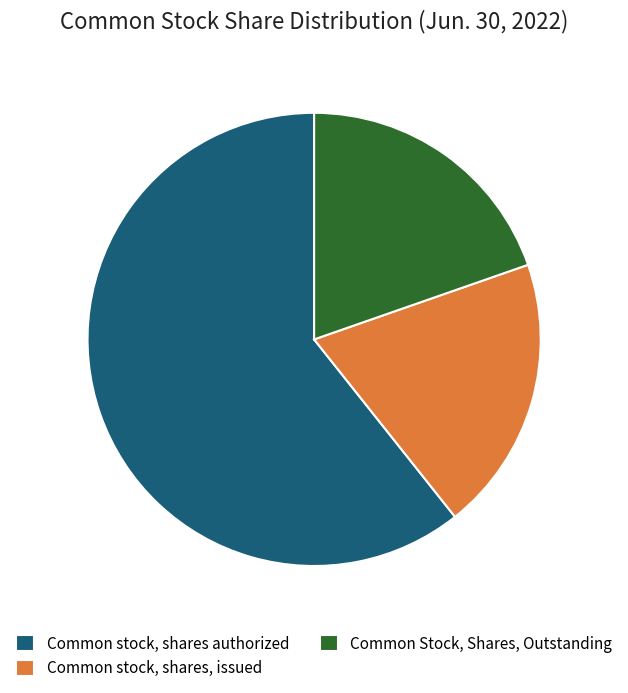

Is the sum of Common stock, shares authorized and Common Stock, Shares, Outstanding greater than half?

Yes